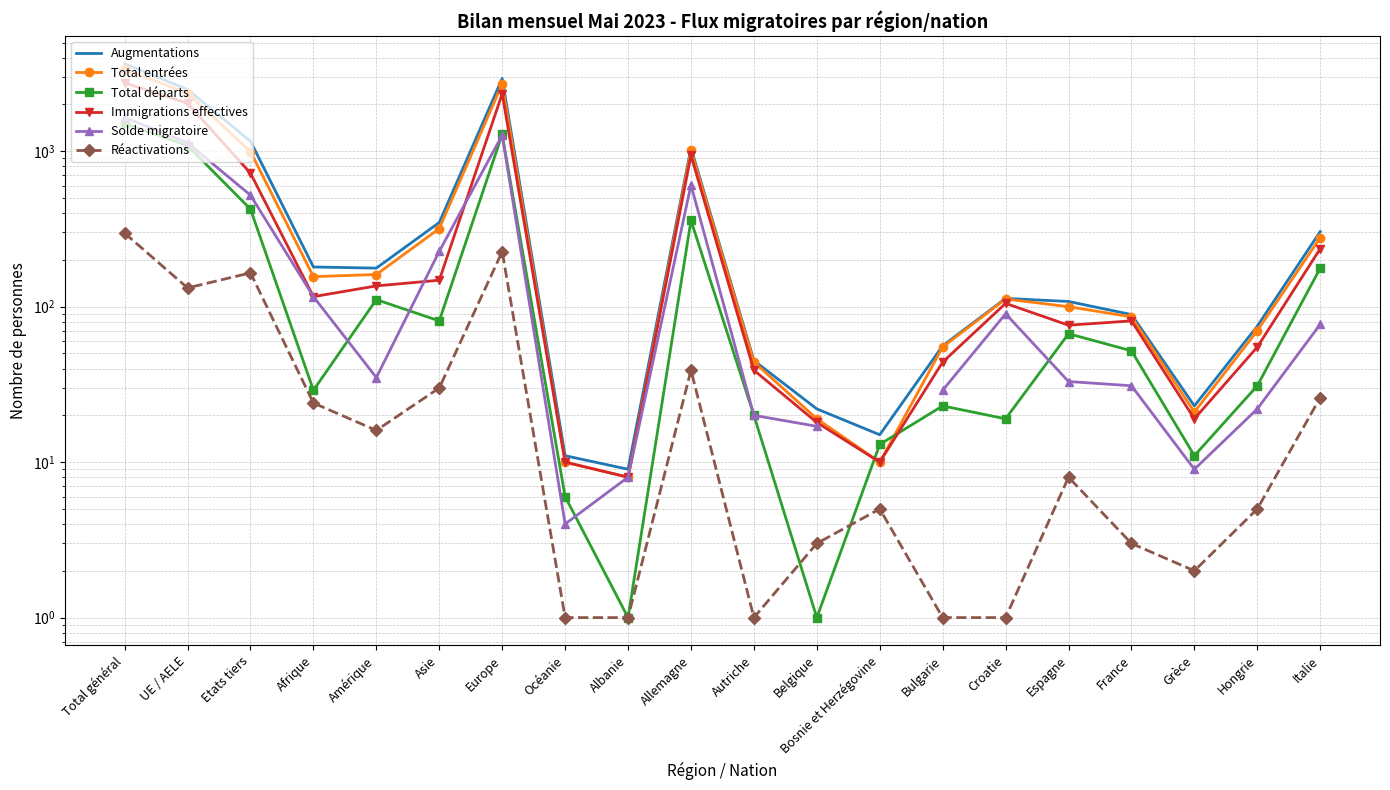

What is the label of the 14th point from the left?

Bulgarie